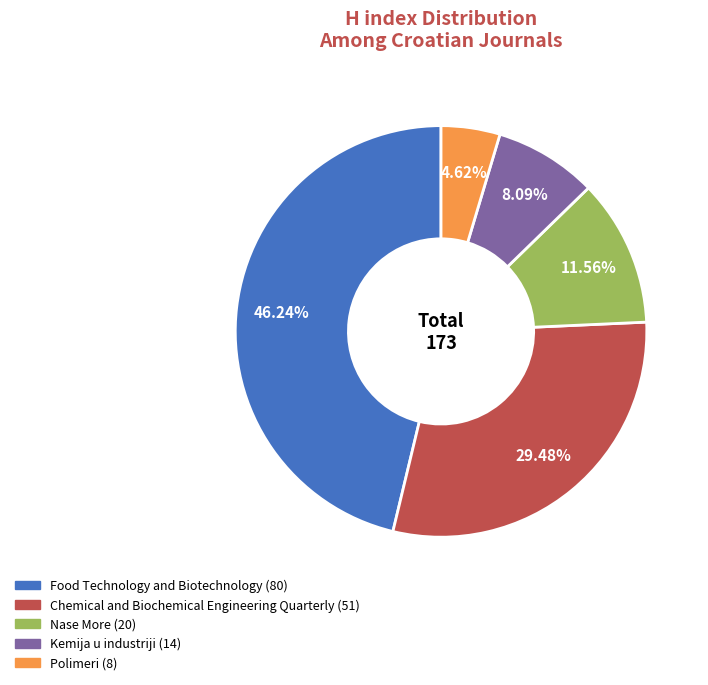

To the nearest percent, what portion does Nase More represent?

12%